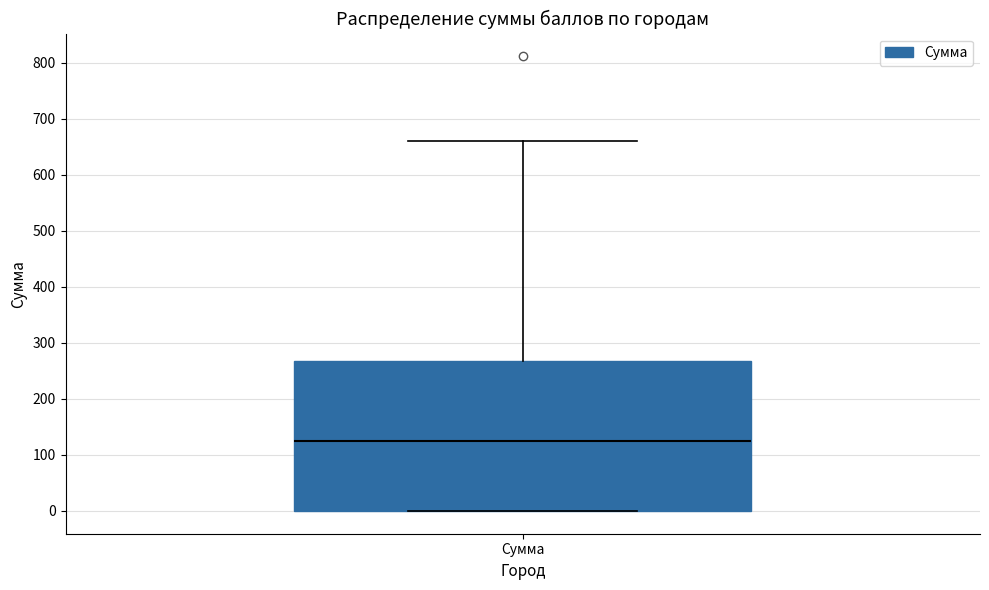

Transcribe this box plot: give where the median line is, the range the box spans, and where the two whiskers end, as read against the y-axis. The values are not printed on the chart, so give them approximately, as read against the axis.

median 130, box 0 to 270, whiskers 0 to 660